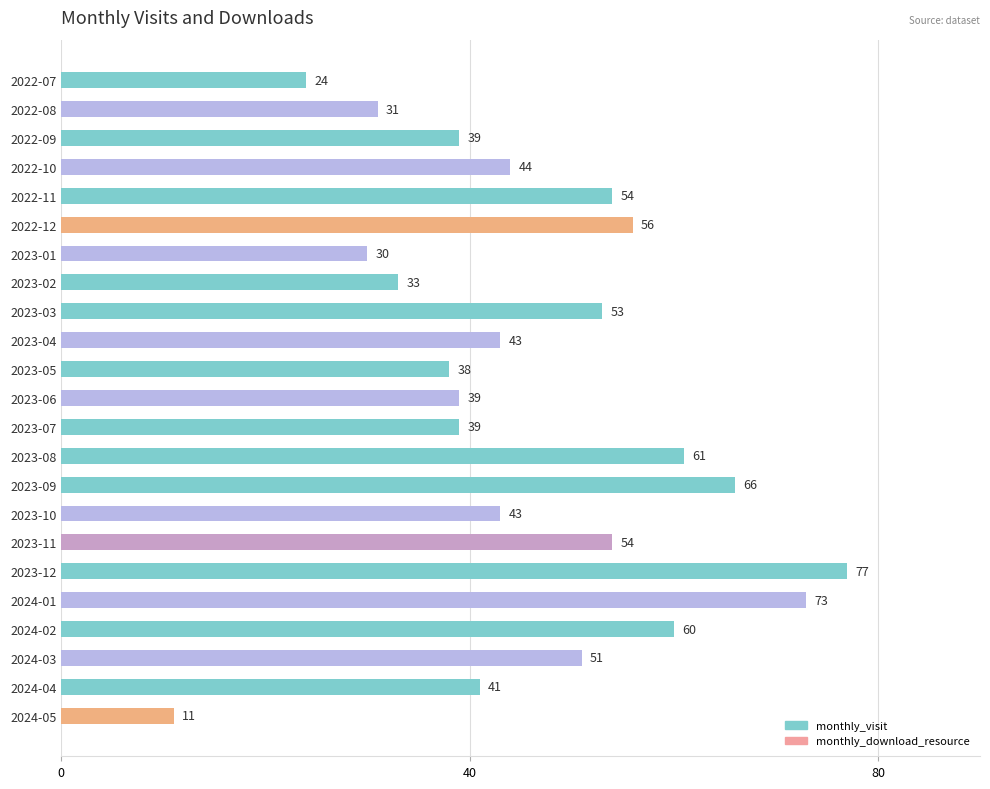

What is the change in value from 2023-04 to 2023-09?

+23